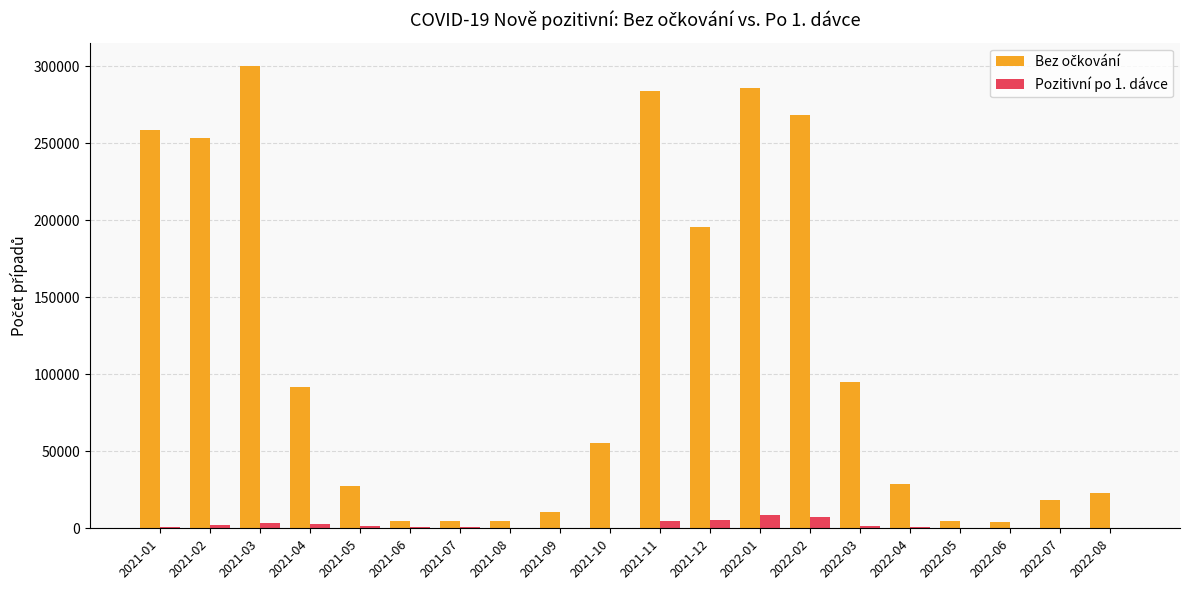

Which category has the highest value across all series?

2021-03